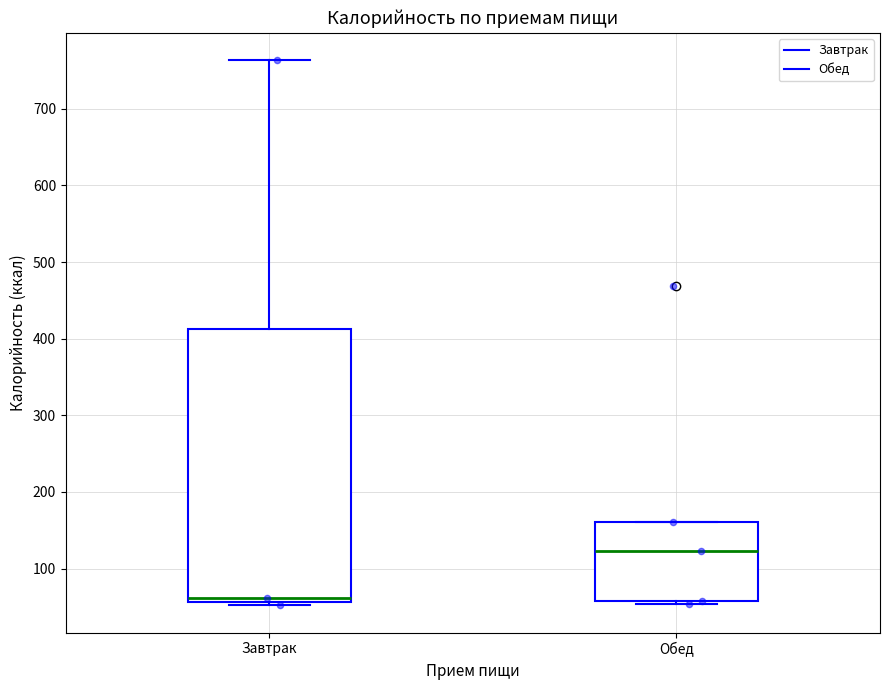

Comparing the boxes themselves (not the whiskers), which one is the tallest?

Завтрак